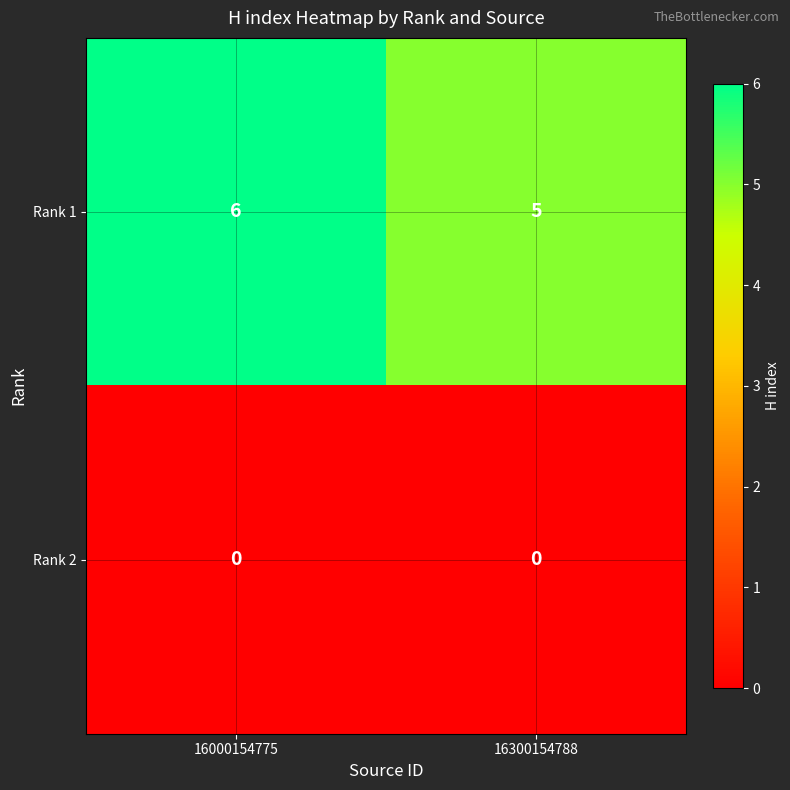

Which series has the largest total across all categories?

Rank 1